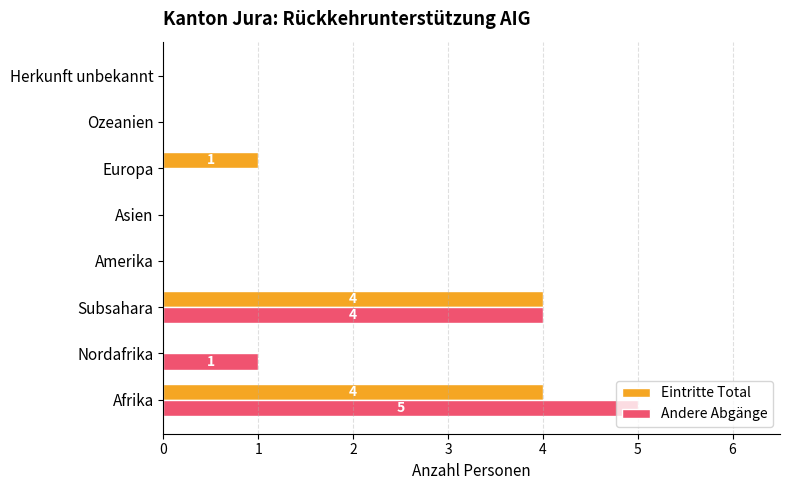

Which series changed the most between Afrika and Asien?

Andere Abgänge